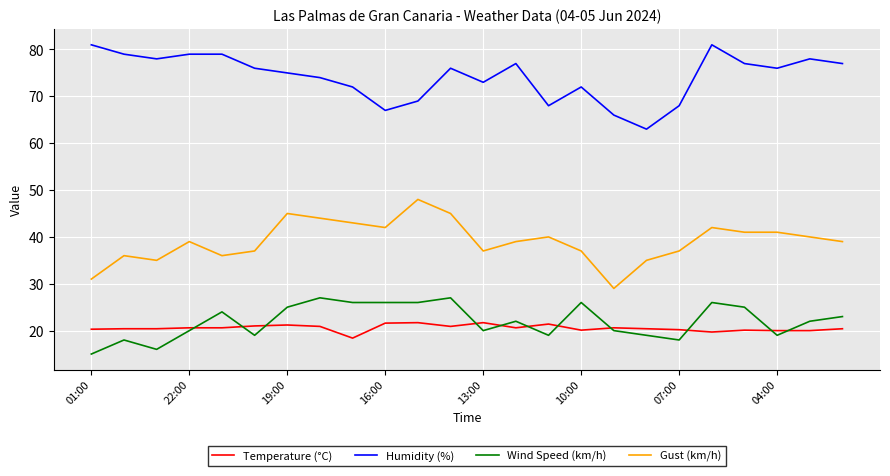

Which series has the largest total across all categories?

Humidity (%)